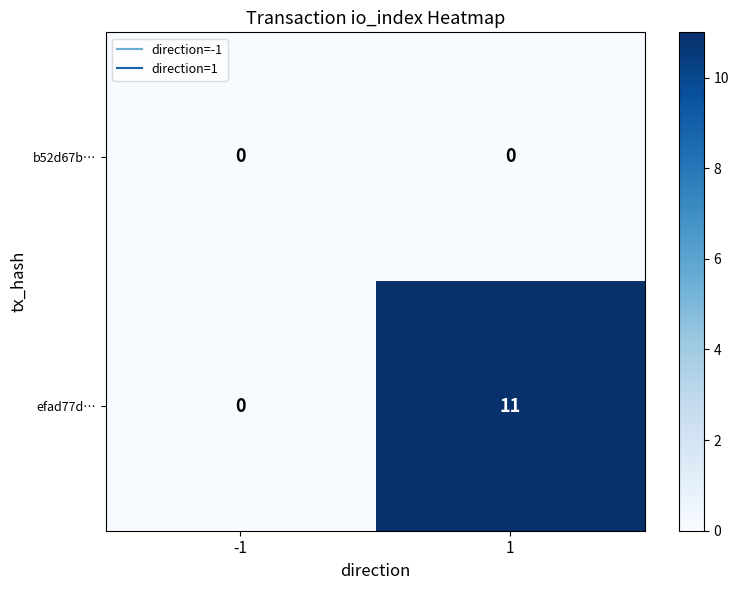

Which series has the widest spread of values?

efad77d…